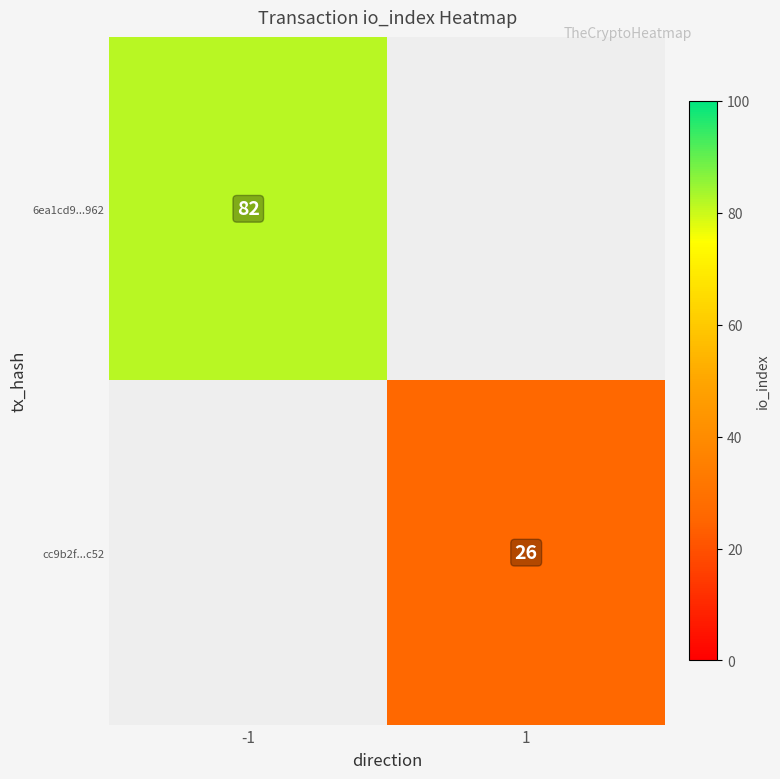

Is the value of cc9b2f...c52 at 1 greater than the value of 6ea1cd9...962 at -1?

No